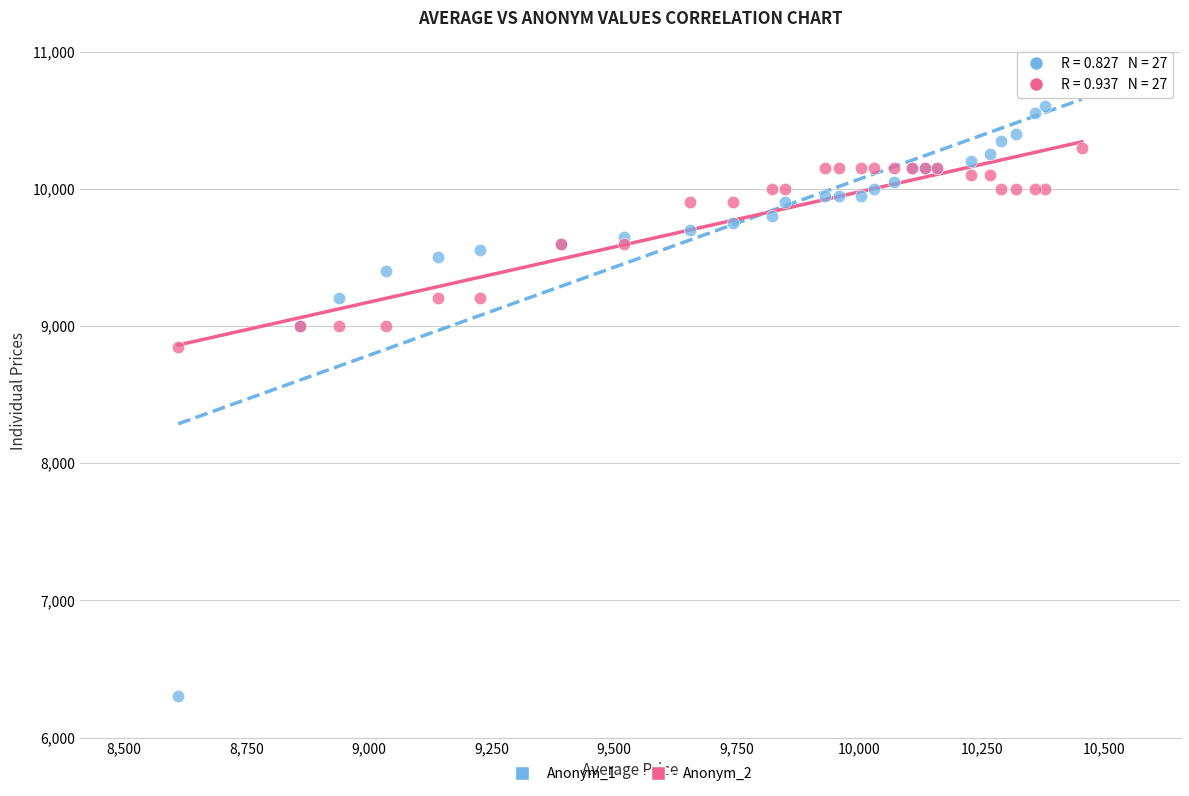

Which series reaches the maximum Y coordinate?

Anonym_1